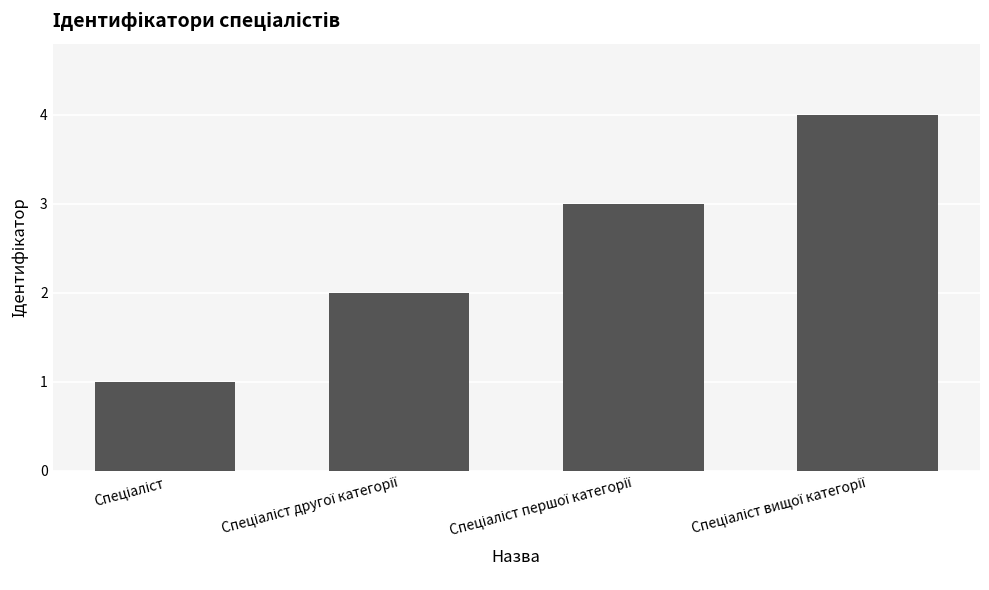

What is the maximum value shown in the chart?

4